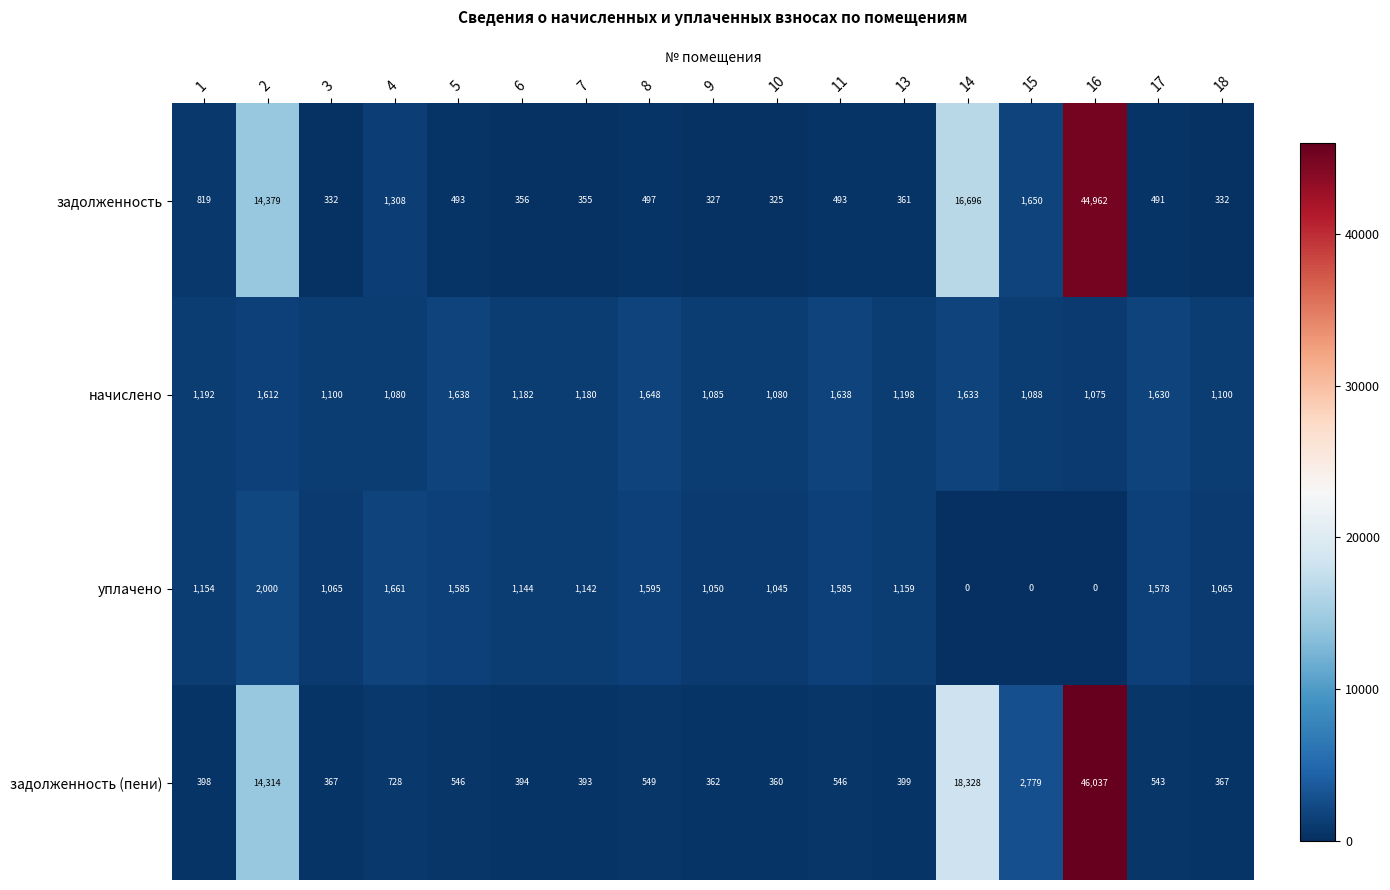

What is the difference between the second highest and second lowest values in the начислено series?

558